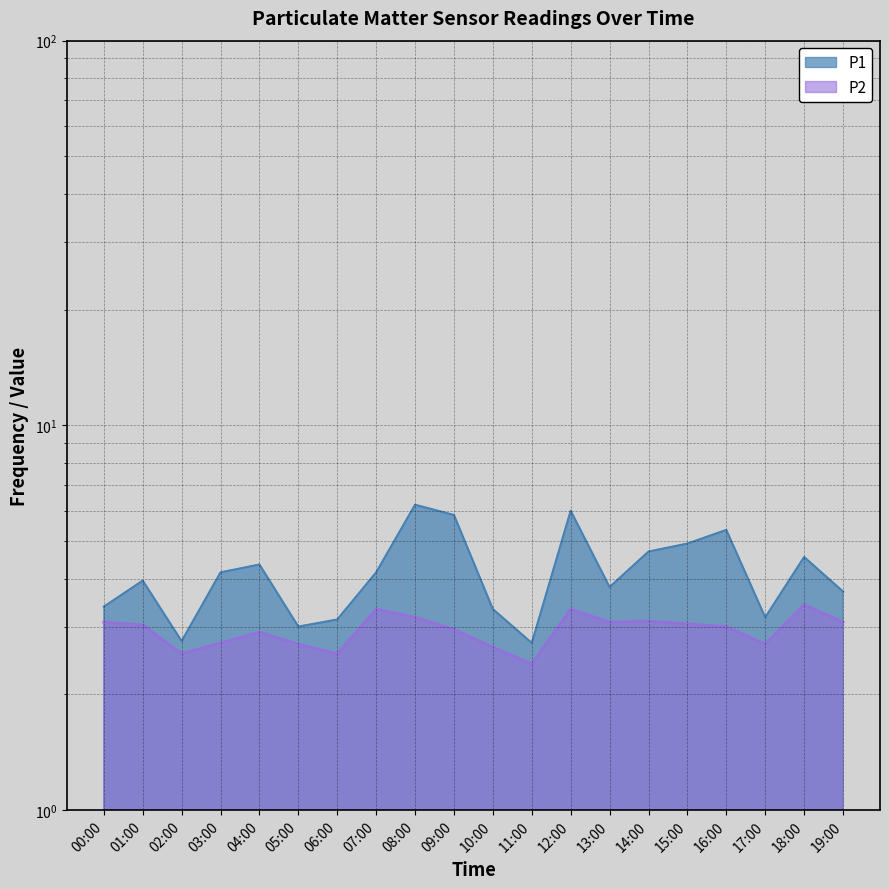

What is the sum of all P1 values?

83.2